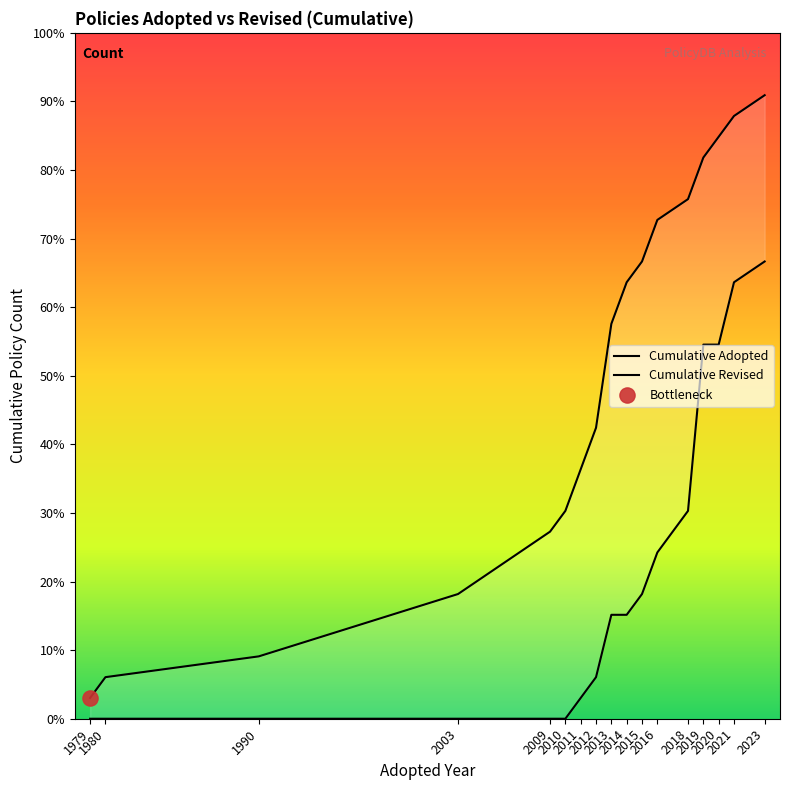

What are all the series names shown in the legend?

Cumulative Adopted, Cumulative Revised